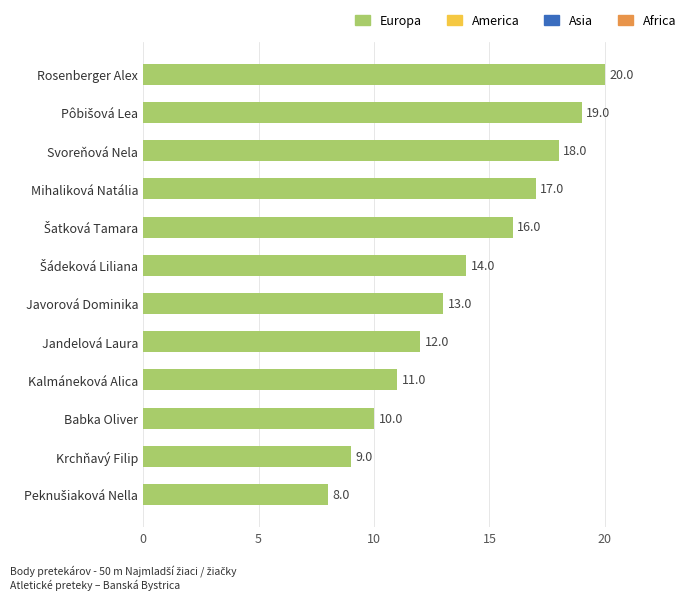

What is the change in value from Rosenberger Alex to Jandelová Laura?

-8